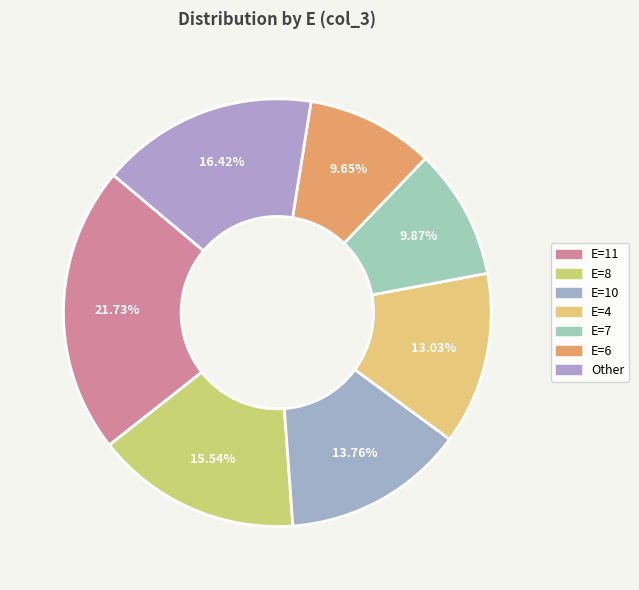

What is the largest slice in the pie chart?

11